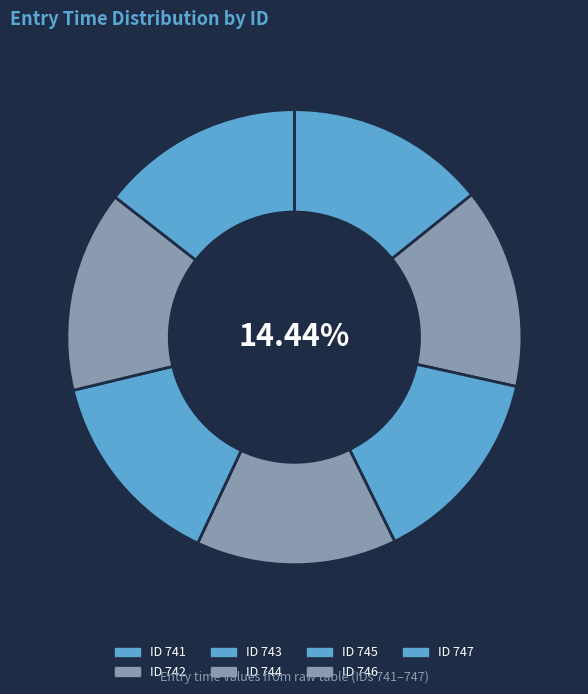

Is it true that 743 is 5% of the pie?

False